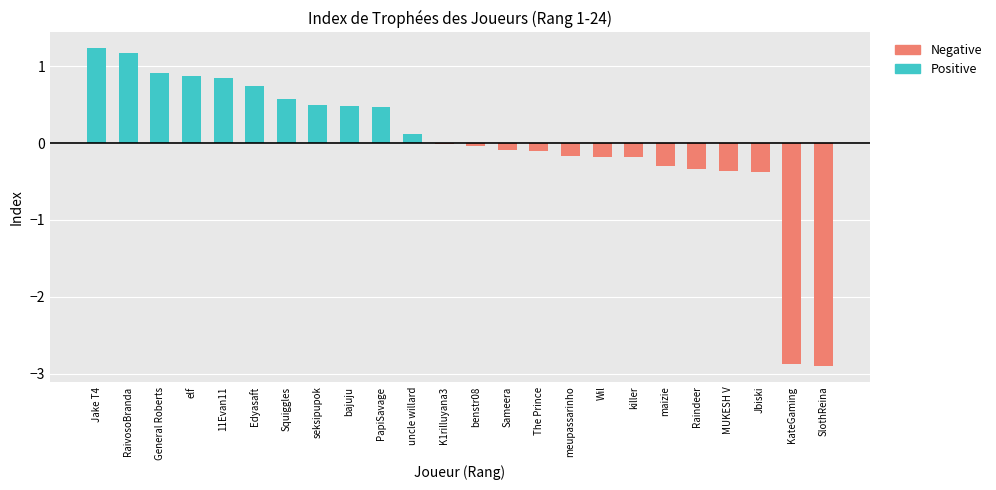

What position from the left is killer?

18